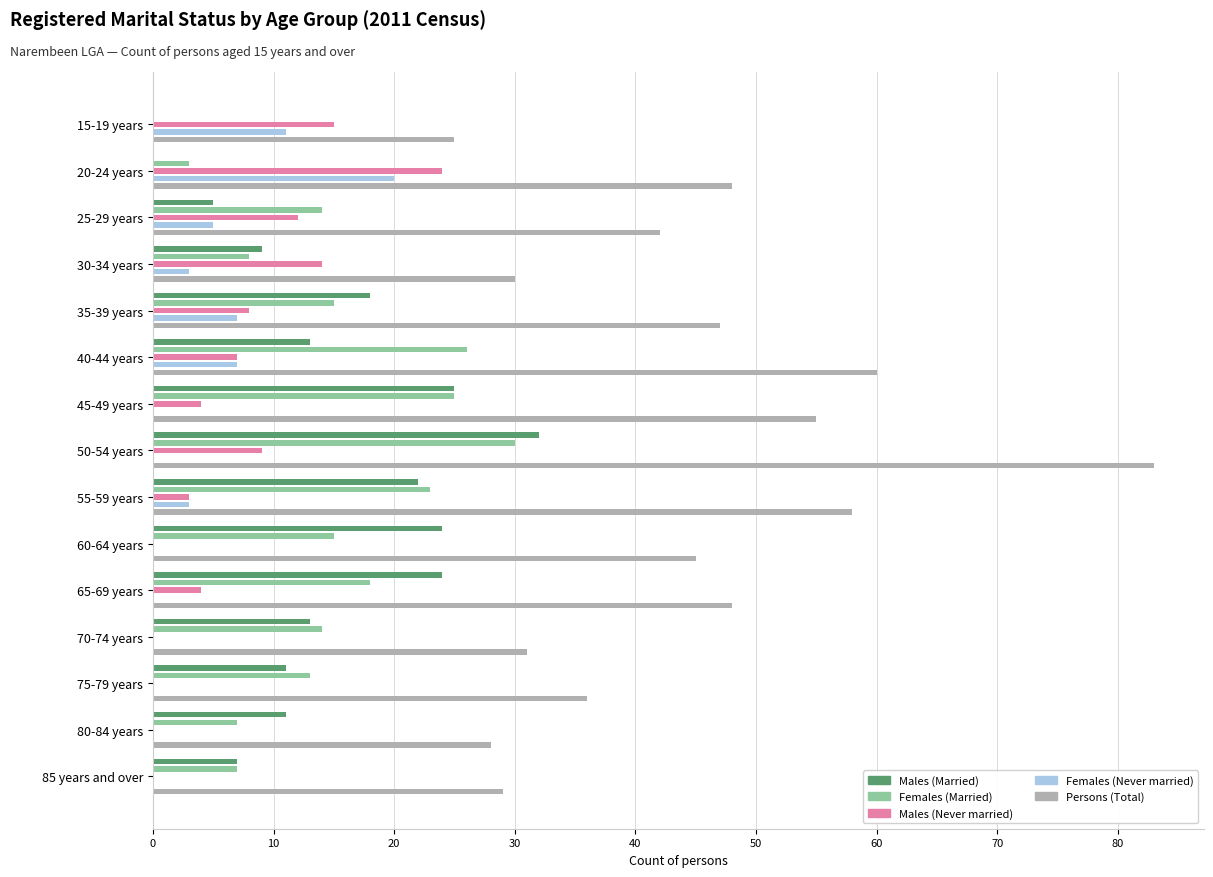

What is the difference between the maximum and minimum values in the Persons (Total) series?

58